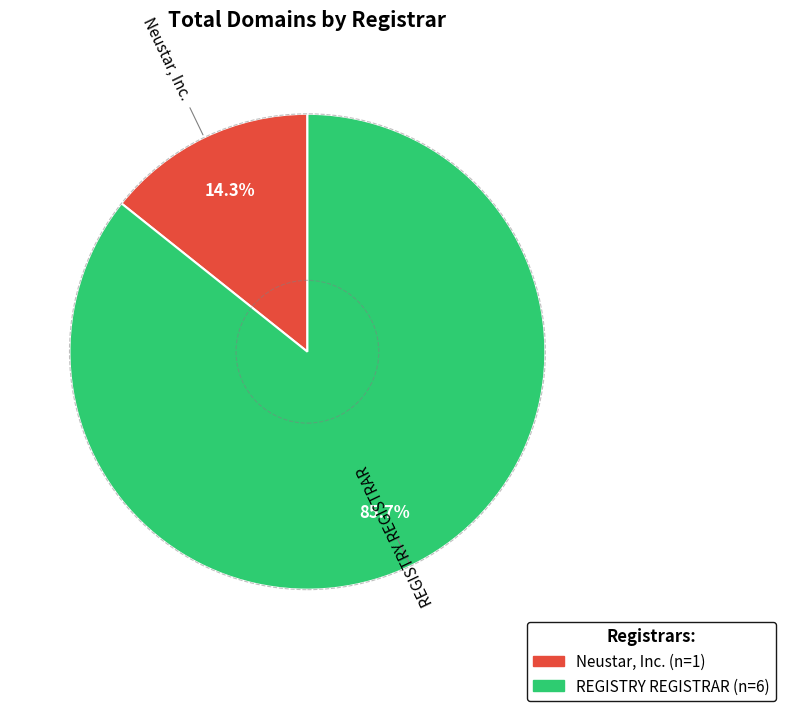

To the nearest percent, what is the combined percentage of Neustar, Inc. and REGISTRY REGISTRAR?

100%